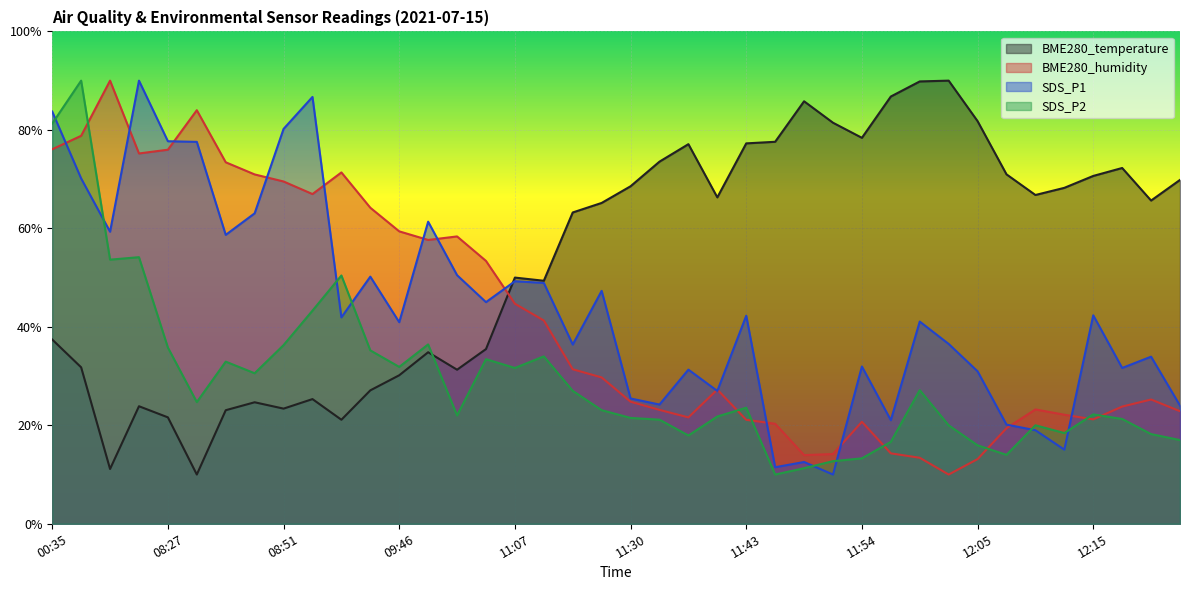

How many lines are shown in the chart?

4